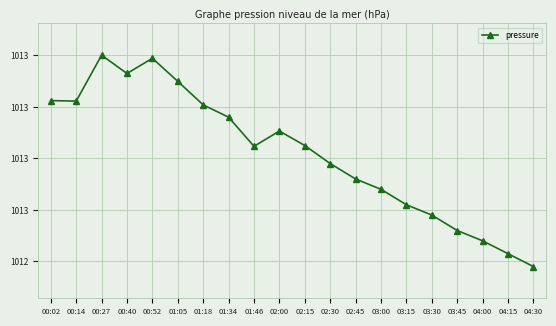

Is this an area chart (filled region under the line)?

No